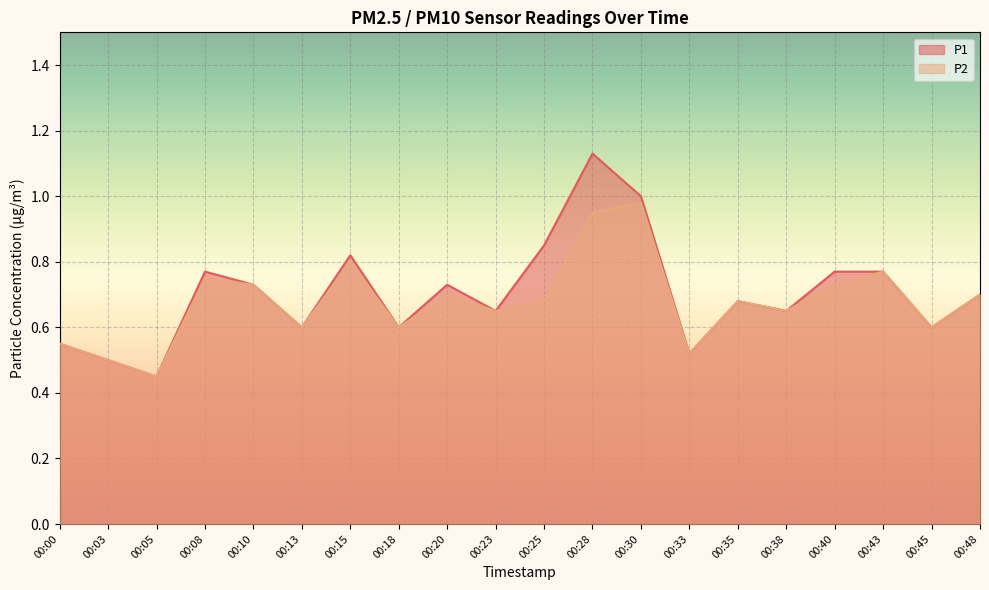

What is the highest value of the P1 series?

1.1